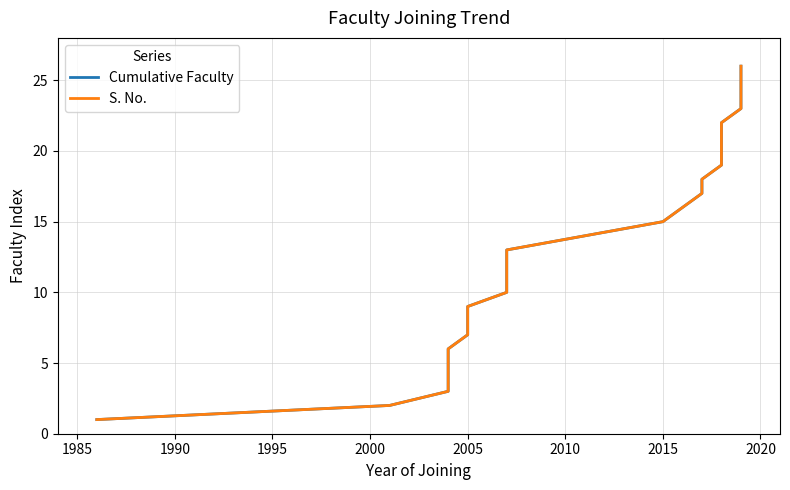

Which series has the largest total across all categories?

Cumulative Faculty